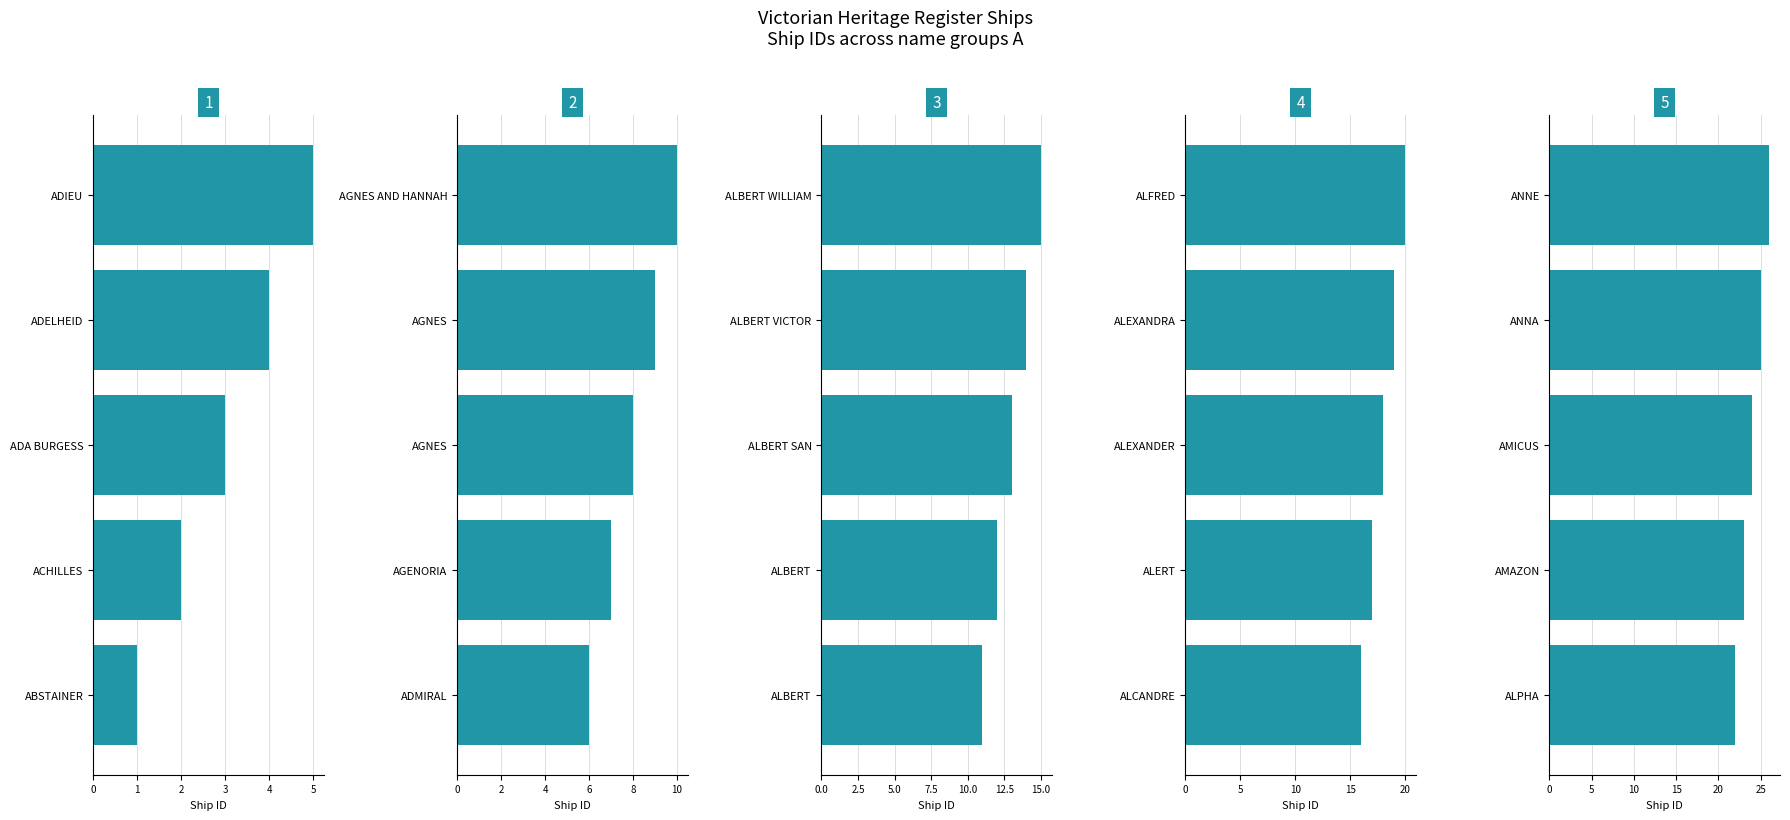

Is the value of Group 4 at 0 greater than the value of Group 1 at 1?

Yes